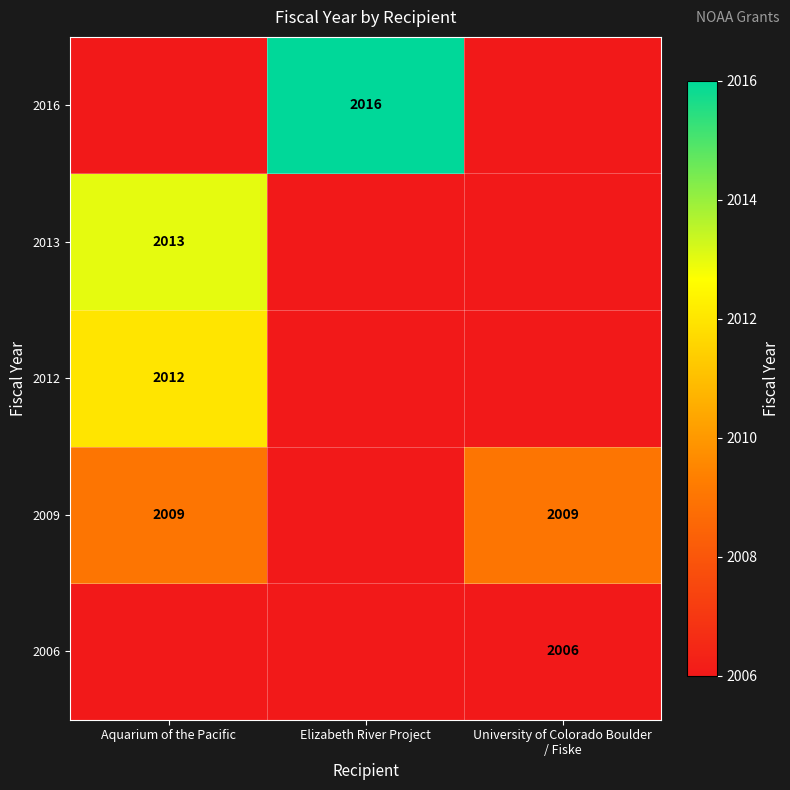

True or false: 2009 has a value of 1047 at Aquarium of the Pacific.

False